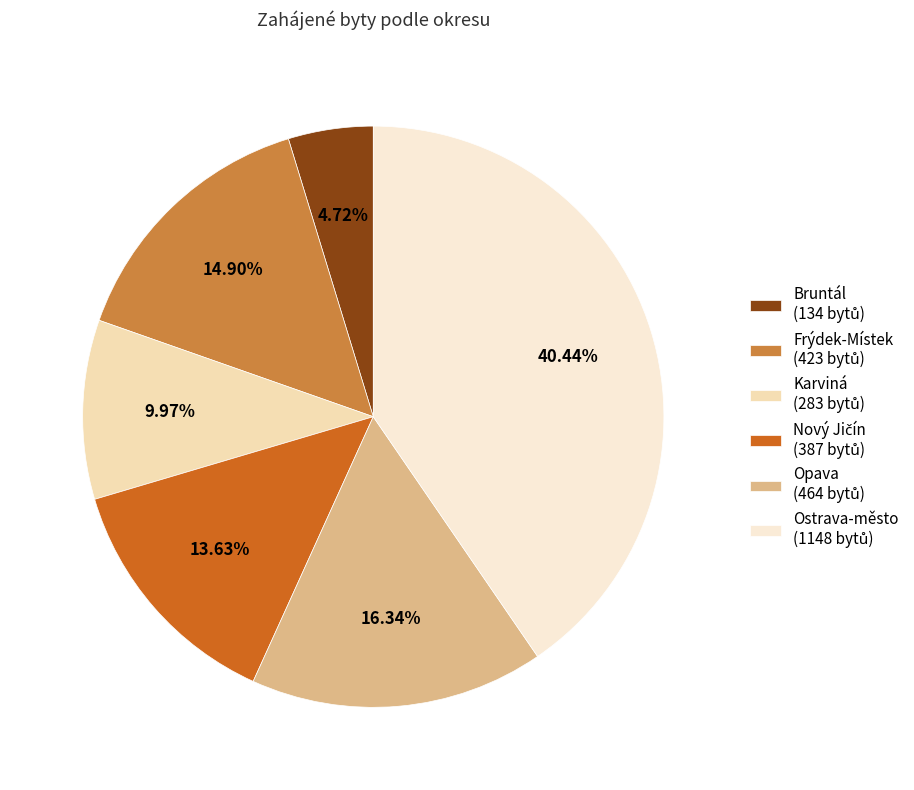

Between Frýdek-Místek and Opava, which is larger?

Opava